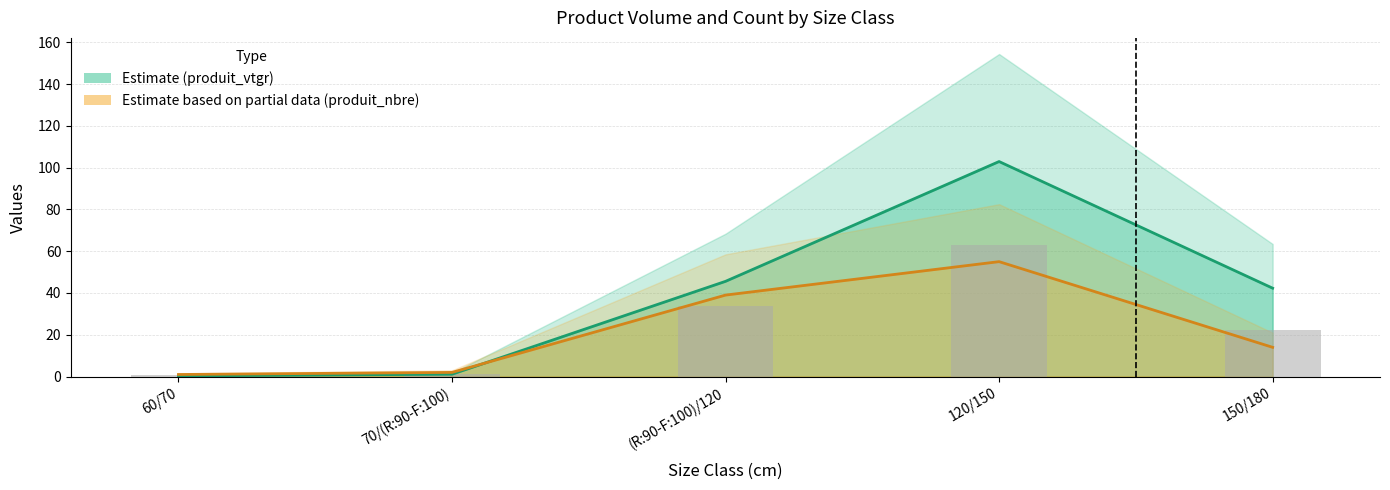

At 60/70, list the series in order from largest to smallest.

Estimate based on partial data (produit_nbre), Estimate (produit_vtgr)